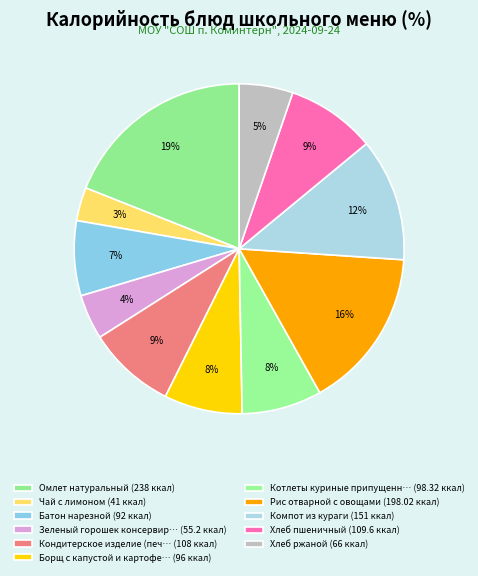

How many slices are in this pie chart?

11